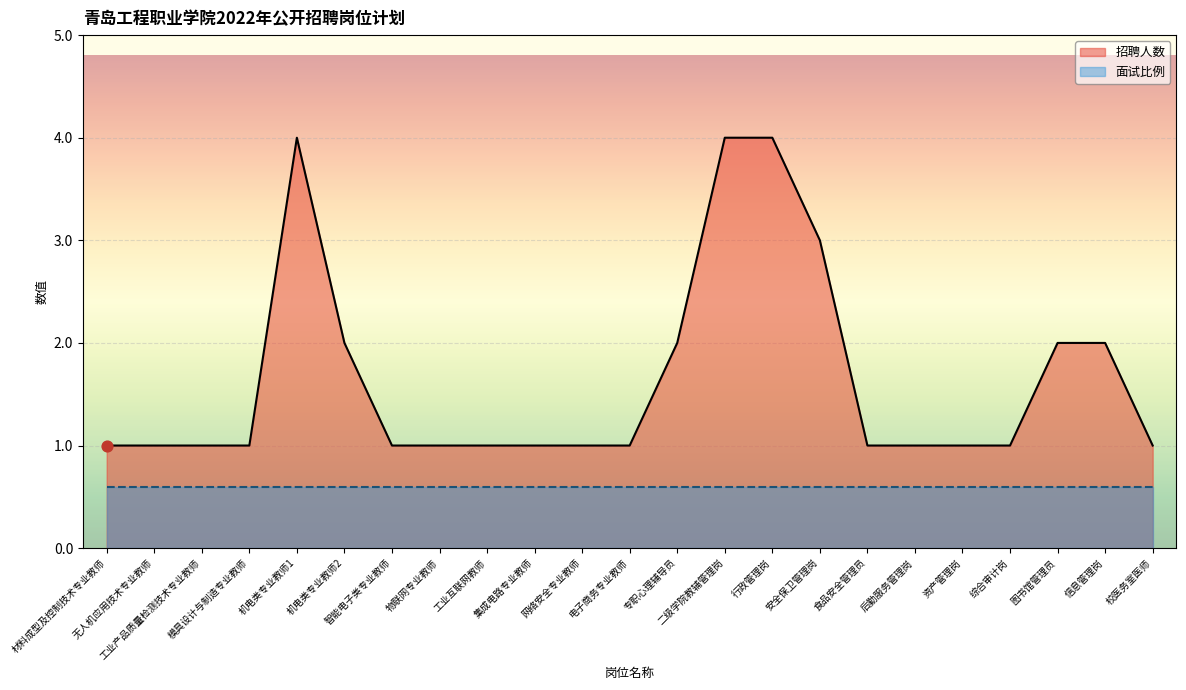

Approximately how many times larger is the value at 安全保卫管理岗 compared to 食品安全管理员?

3.0